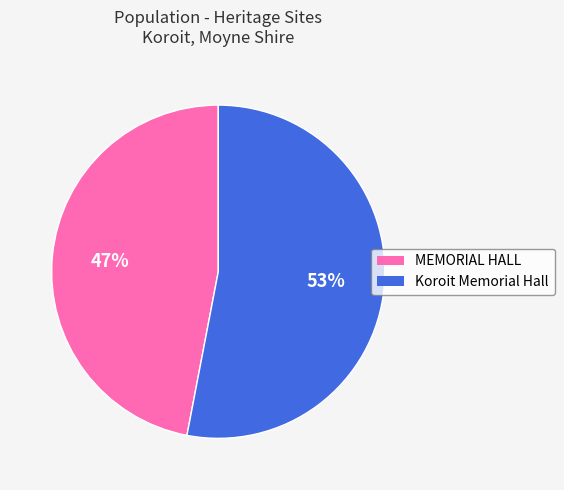

What is the smallest slice in the pie chart?

MEMORIAL HALL